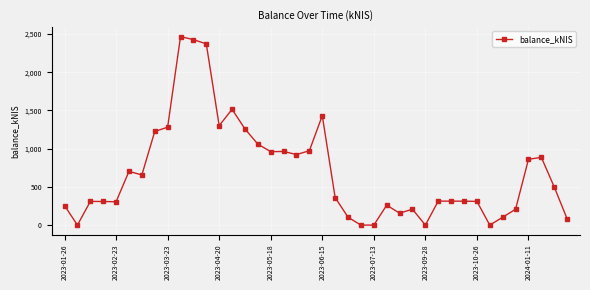

What is the sum of all values?

27665.9